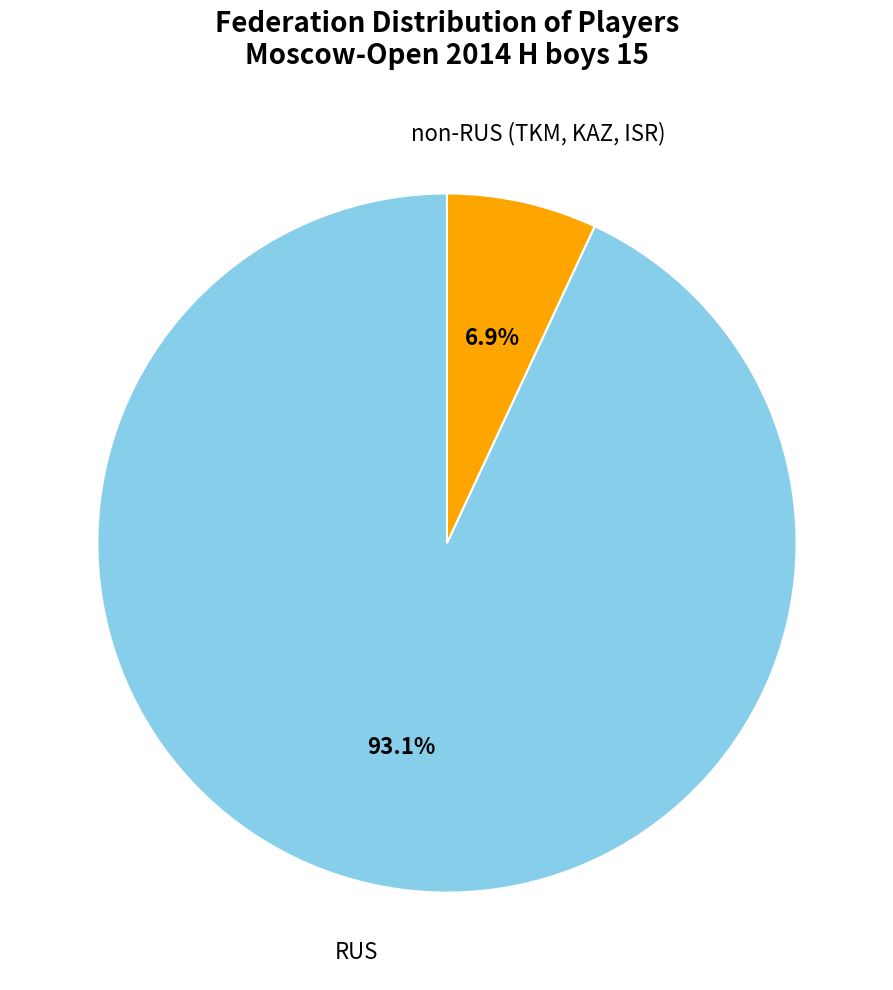

Which category has the biggest portion of the pie?

RUS